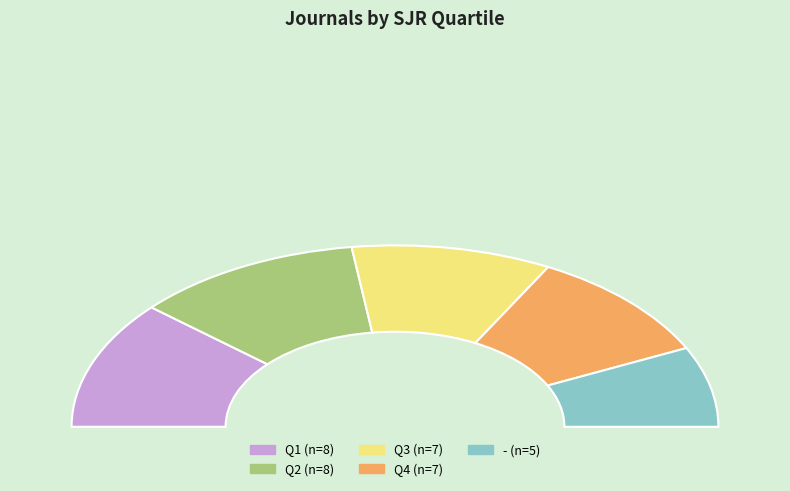

Which has a higher value, Q1 or Q3?

Q1